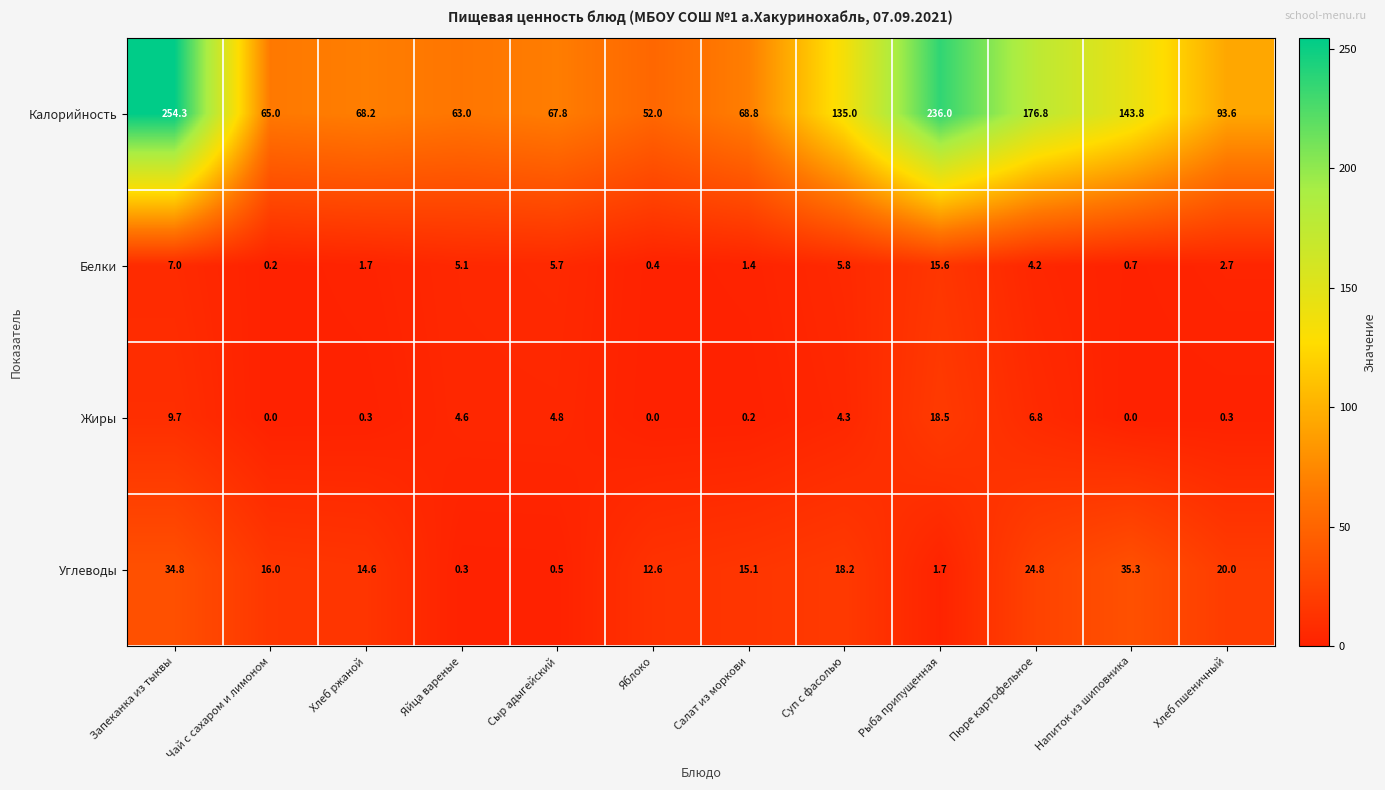

What is the difference between the maximum and minimum values in the Калорийность series?

202.3